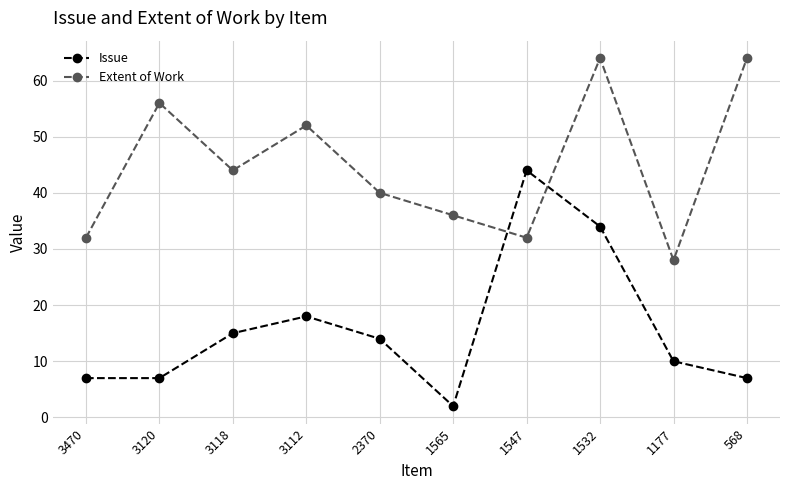

At which category does the chart reach its minimum across all series?

1565